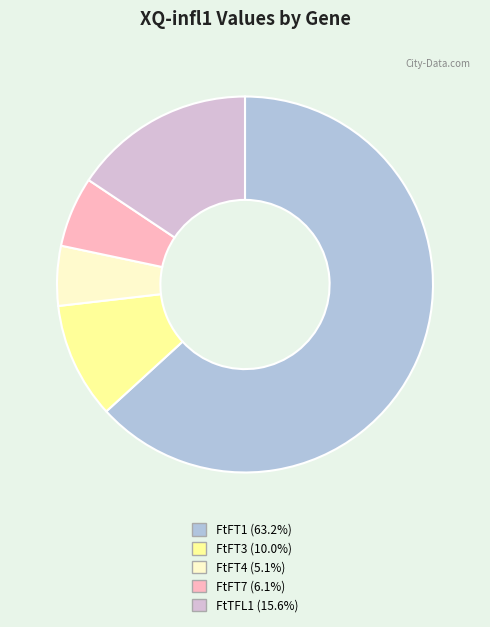

Count the number of slices in the pie.

5